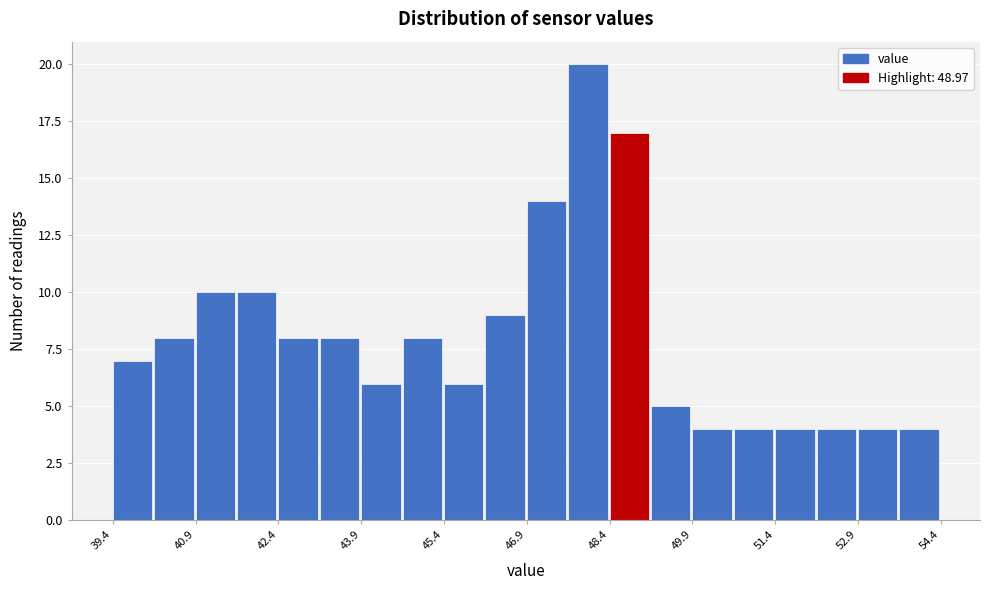

Around what value on the x-axis is the tallest bar? Give the approximate position of its centre, as read against the axis.

48.0